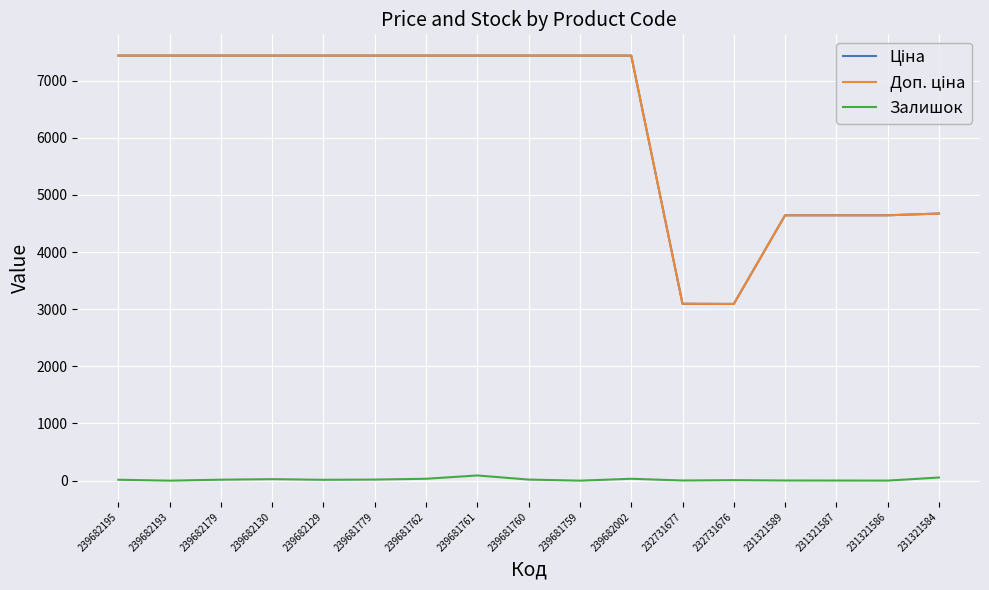

Is it true that Залишок equals 3.0 at 232731677?

True